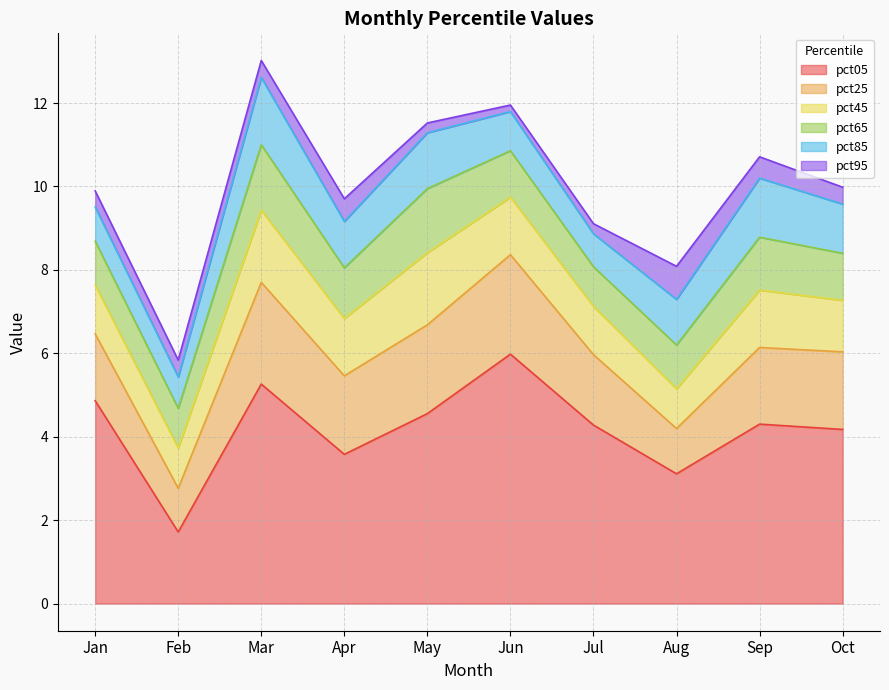

What is the total value across all series at Apr?

9.7